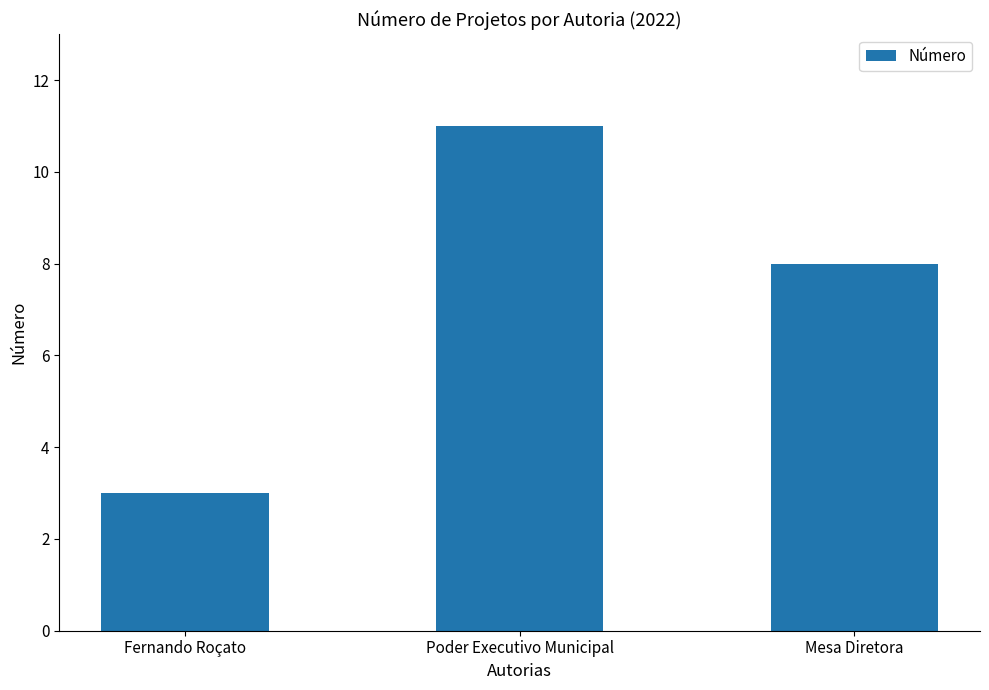

At which label does the data first exceed 8?

Poder Executivo Municipal